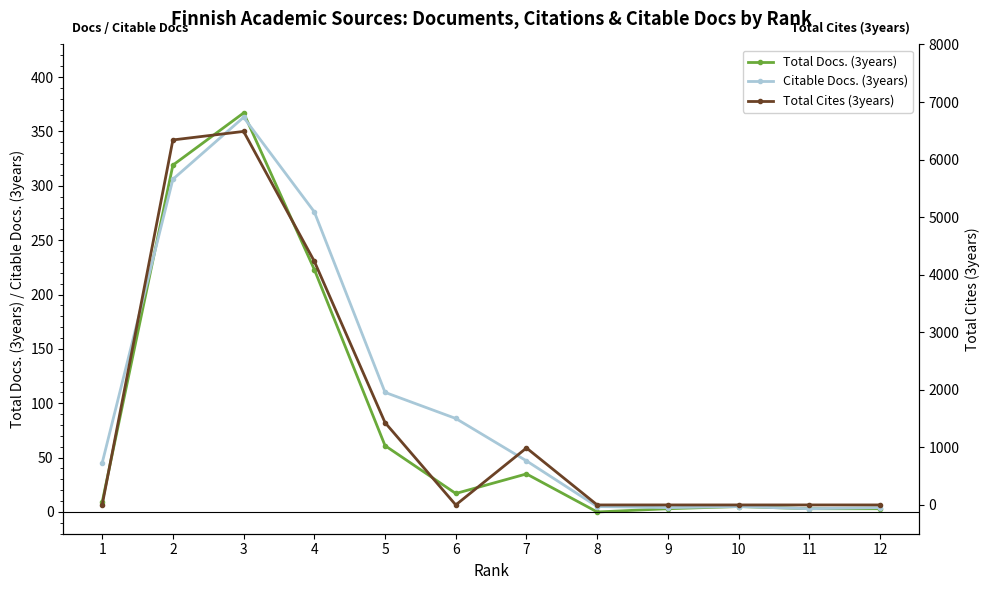

Is it true that Total Cites (3years) equals 0 at 1?

True